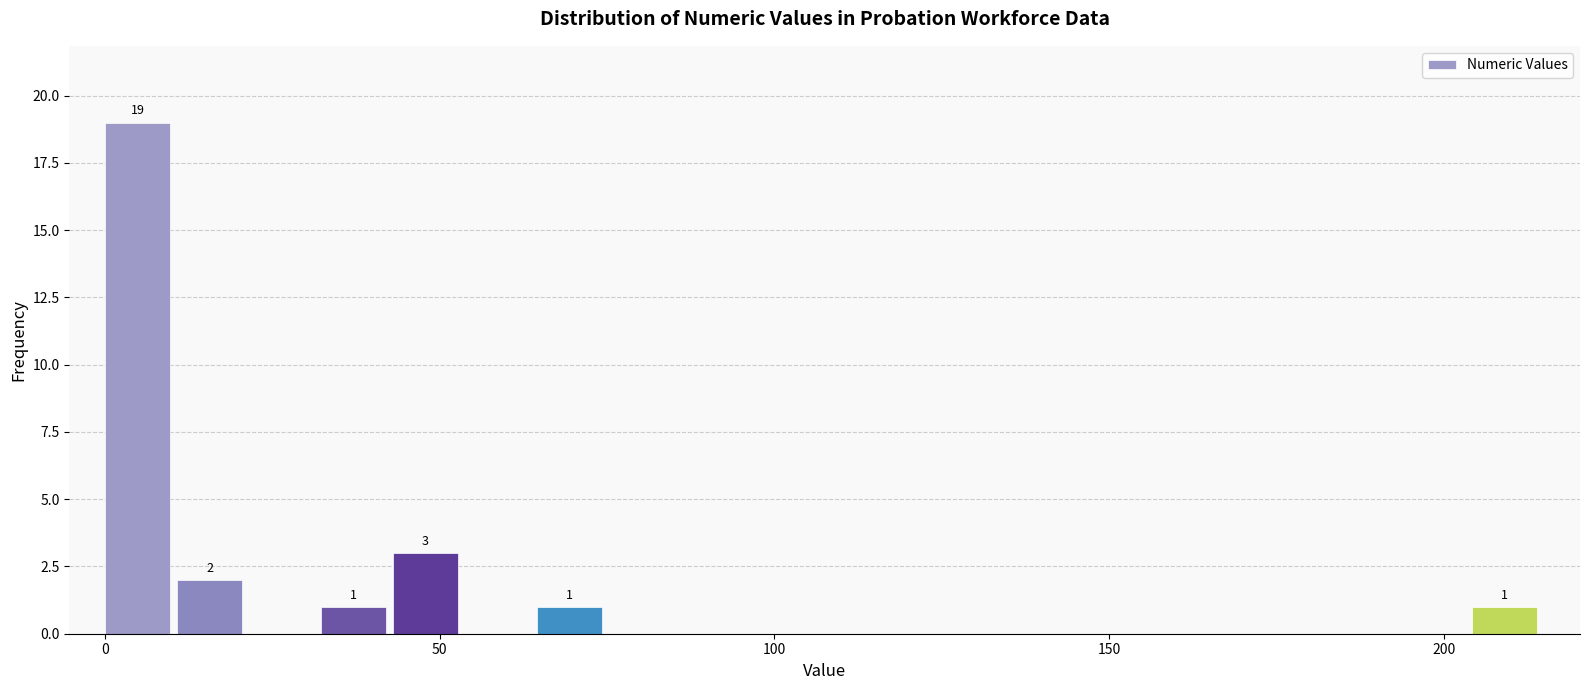

Read against the x-axis, roughly where is the centre of the tallest bar?

5